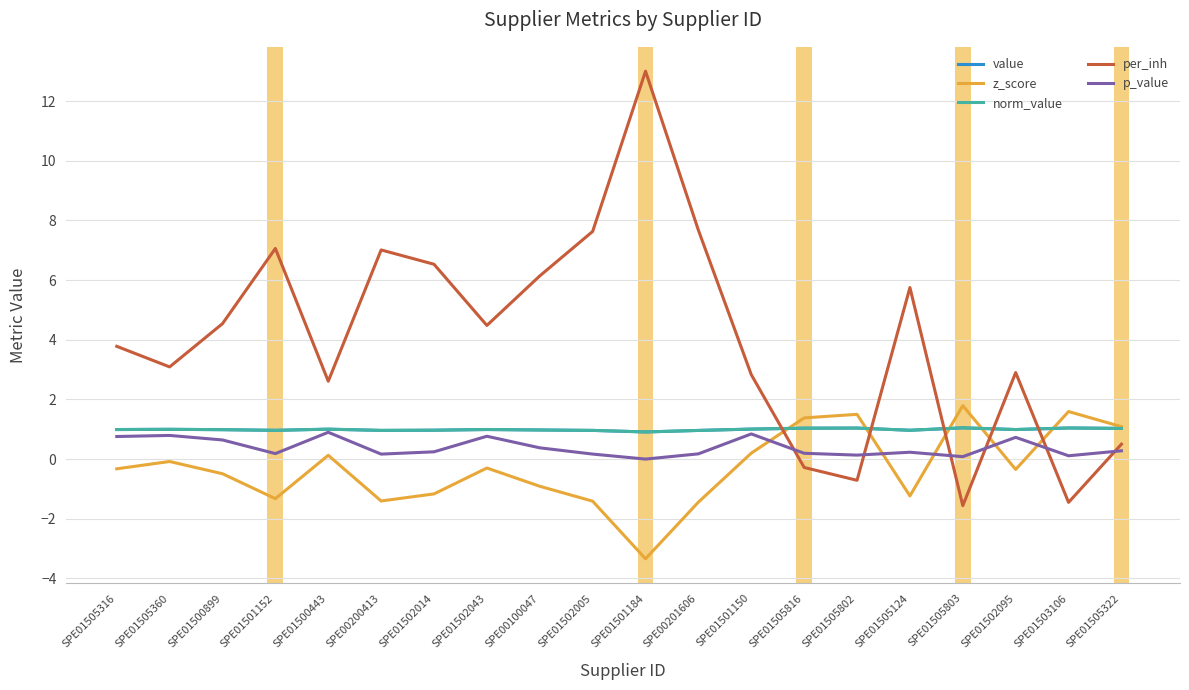

Does the chart have visible grid lines?

Yes